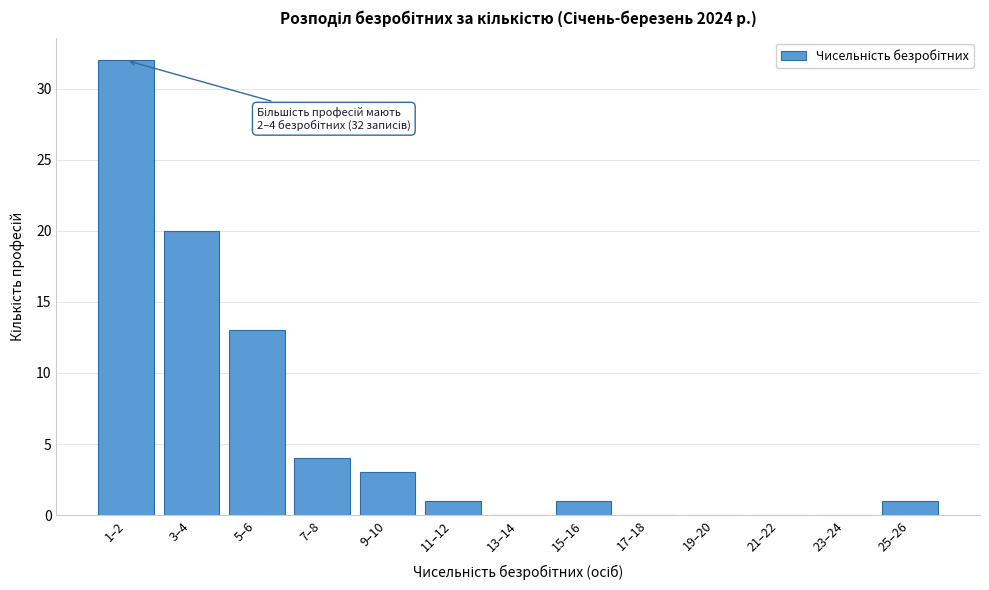

Reading left to right, what are all the values shown in this chart?

1–2=32	3–4=20	5–6=13	7–8=4	9–10=3	11–12=1	13–14=0	15–16=1	17–18=0	19–20=0	21–22=0	23–24=0	25–26=1